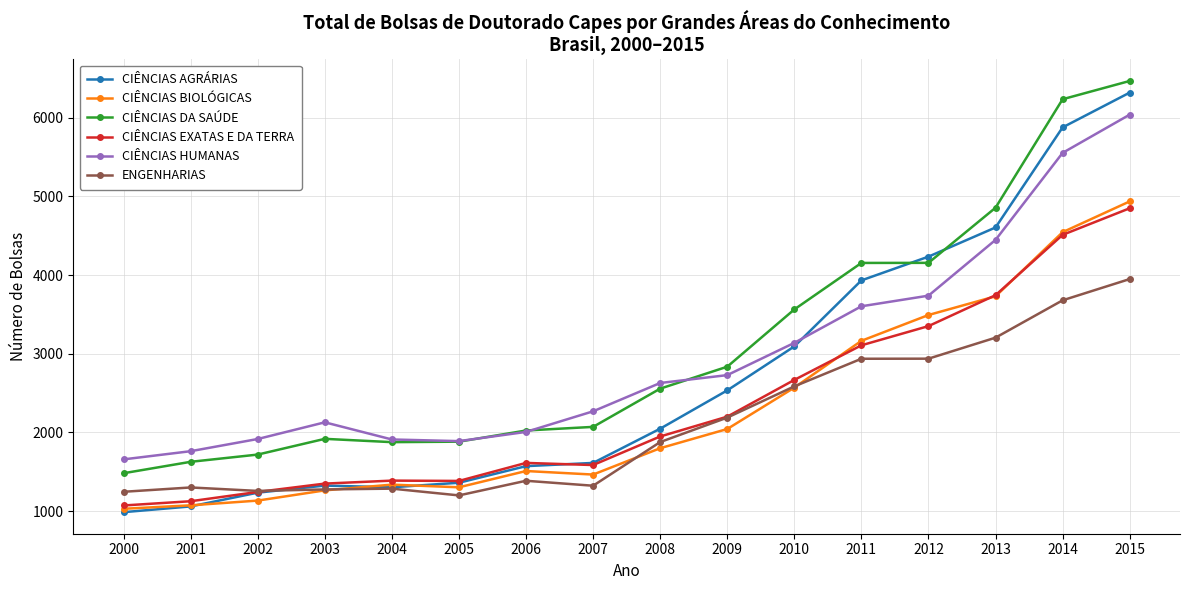

Which series changed the most between 2005 and 2009?

CIÊNCIAS AGRÁRIAS